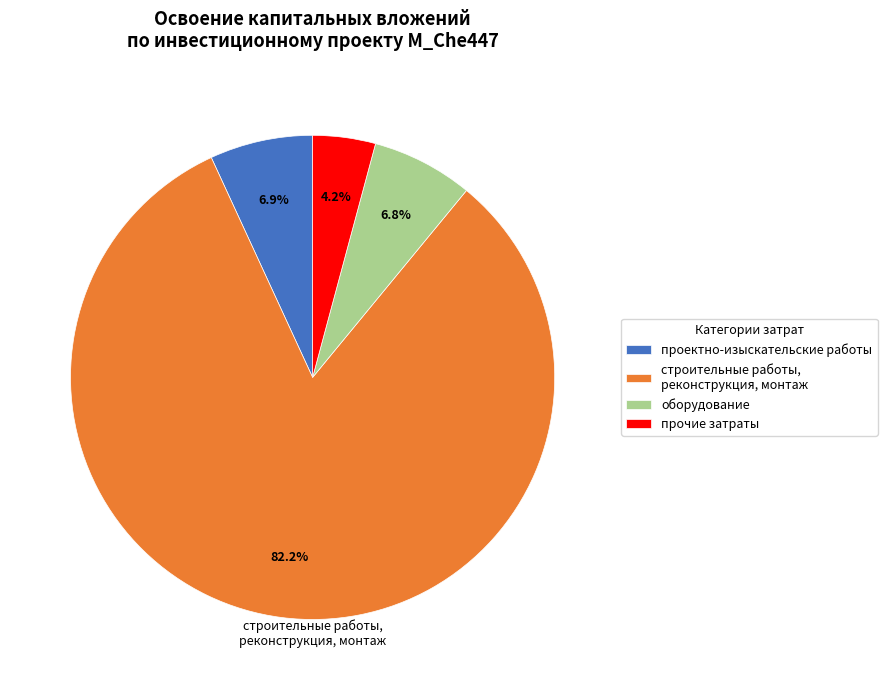

How many segments does this pie chart have?

4